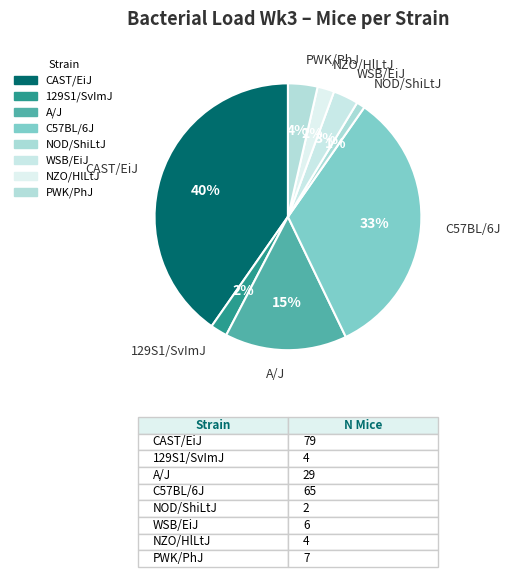

How many slices are in this pie chart?

8